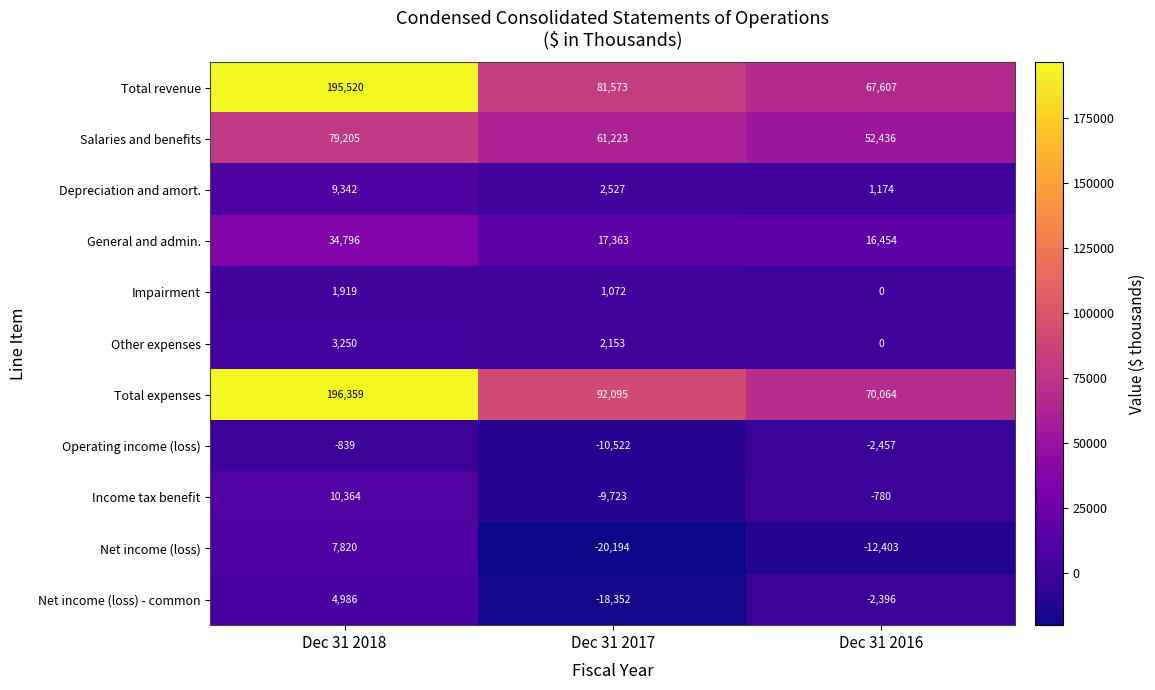

What value does the Impairment series have at Dec 31 2017?

1072